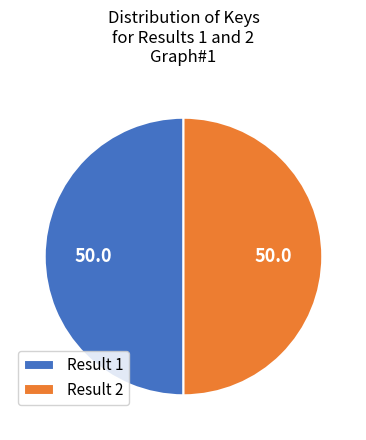

Approximately how many times larger is the value at Result 2 compared to Result 1?

1.0